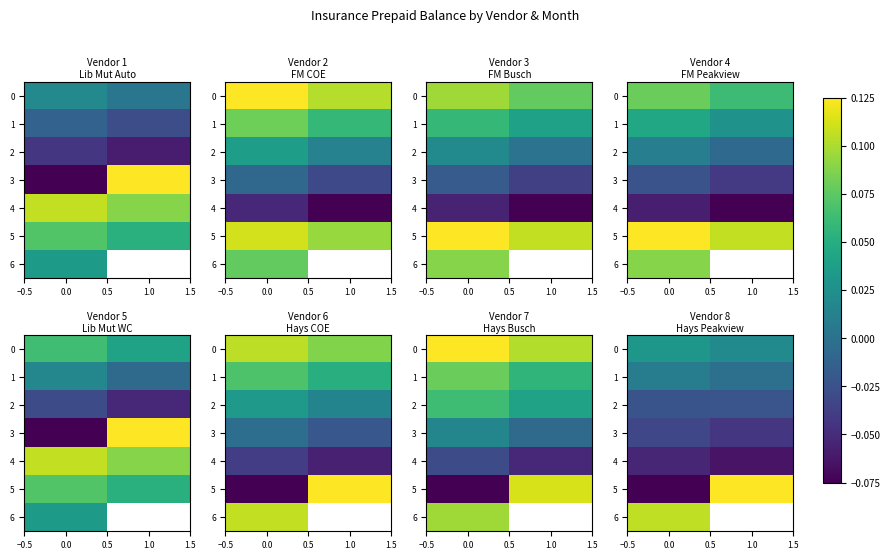

At 1.0, list the series in order from smallest to largest.

4, 3, 2, 1, 0, 5, 6